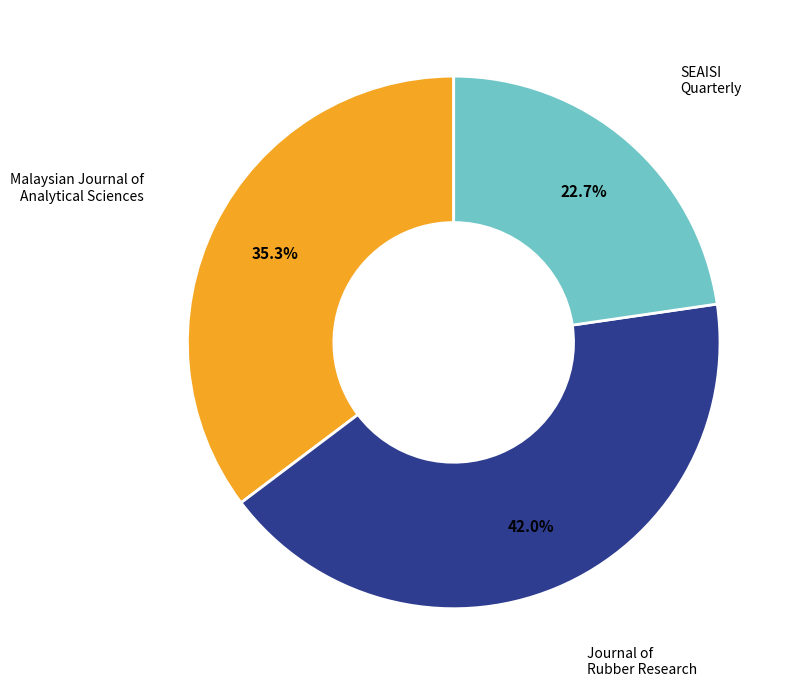

Is there any slice that represents more than half of the pie?

No